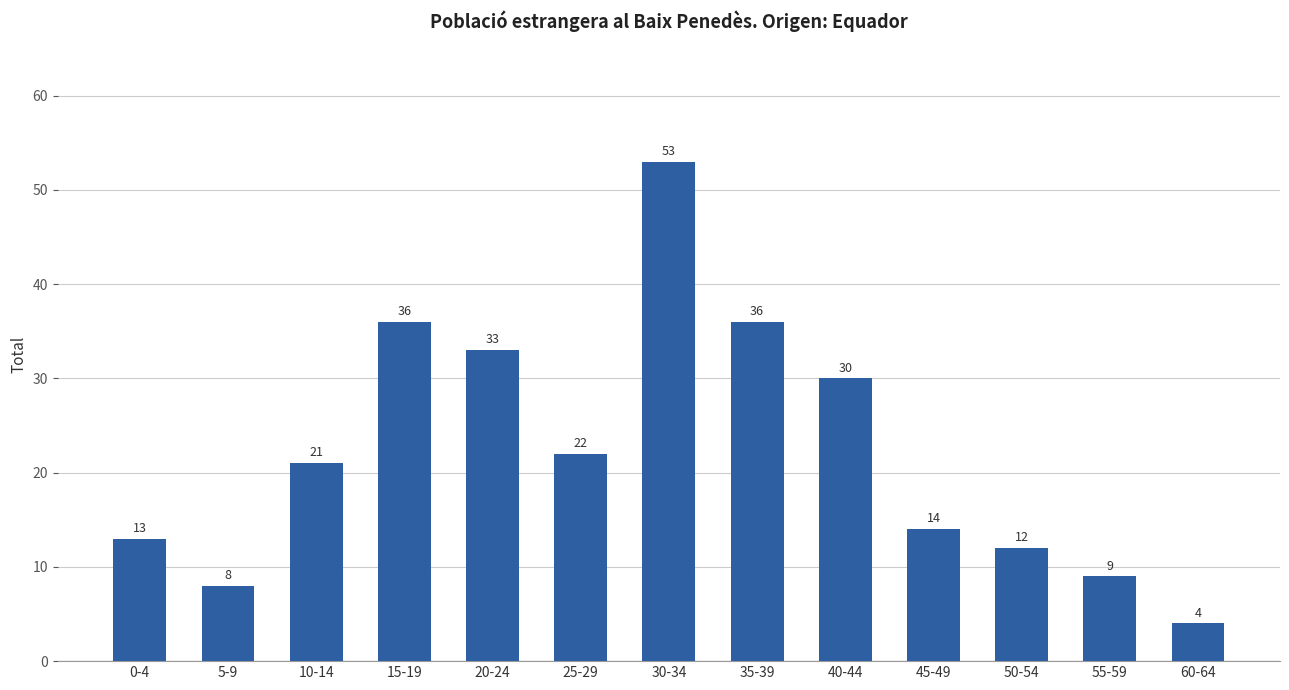

The value at 15-19 is 36. True or false?

True